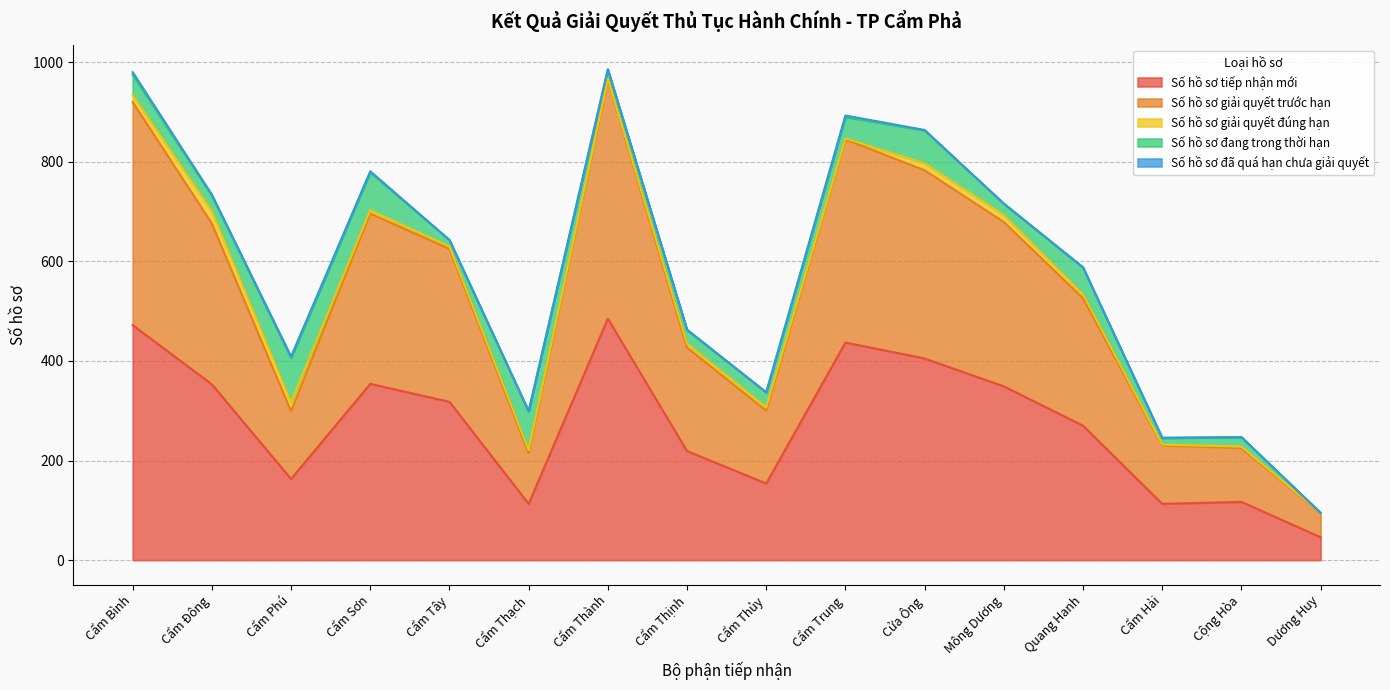

What is the difference between the highest and lowest values at Cẩm Thủy?

154